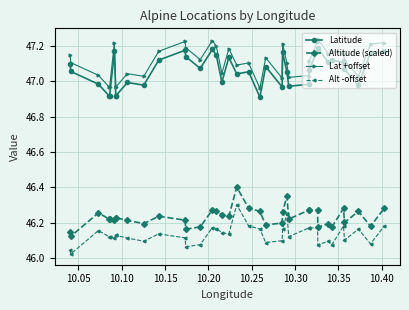

What is the difference between the maximum and minimum values in the Altitude (scaled) series?

0.3